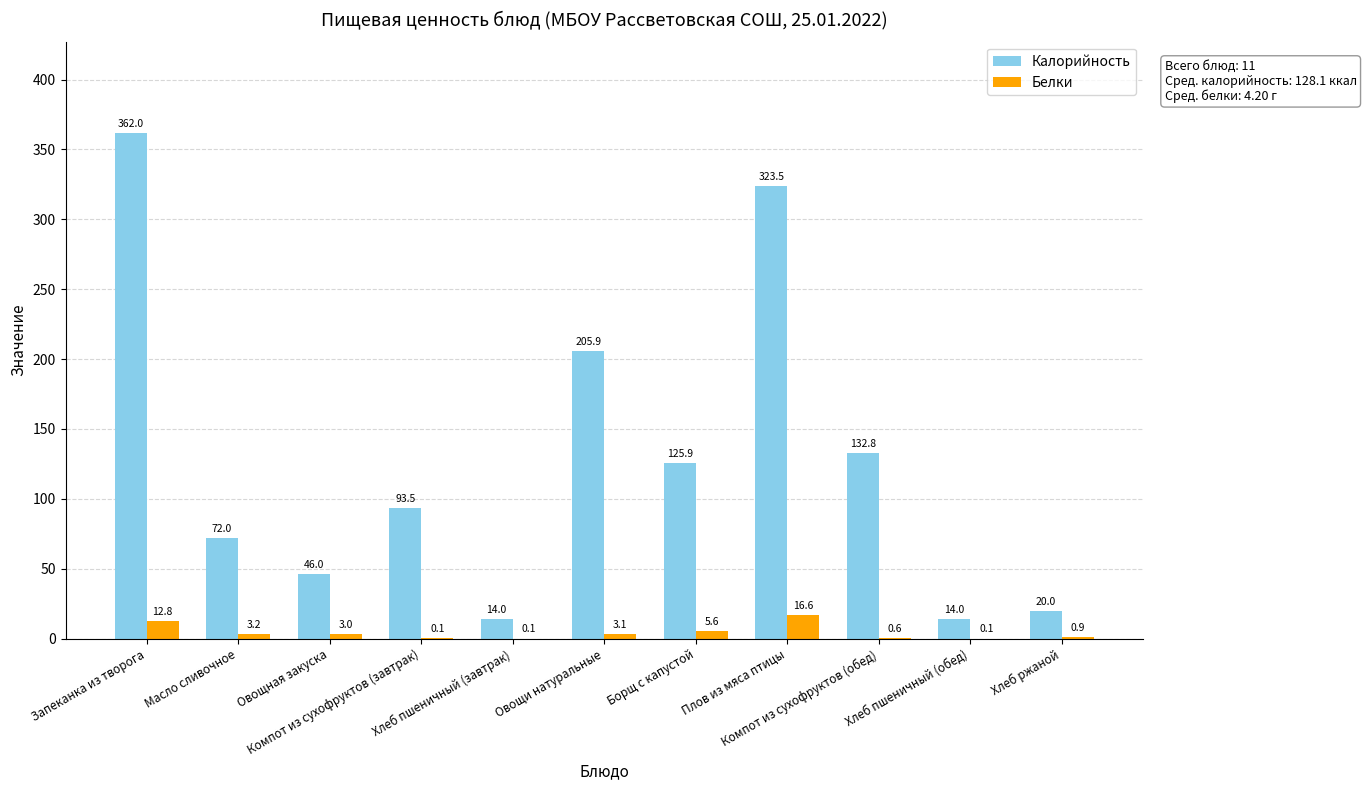

How many groups of bars are there?

11